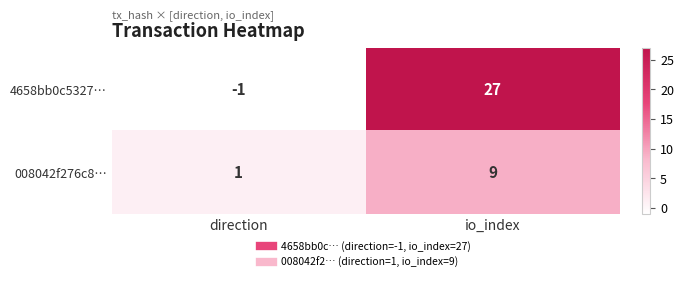

At how many categories does at least one series exceed 25?

1